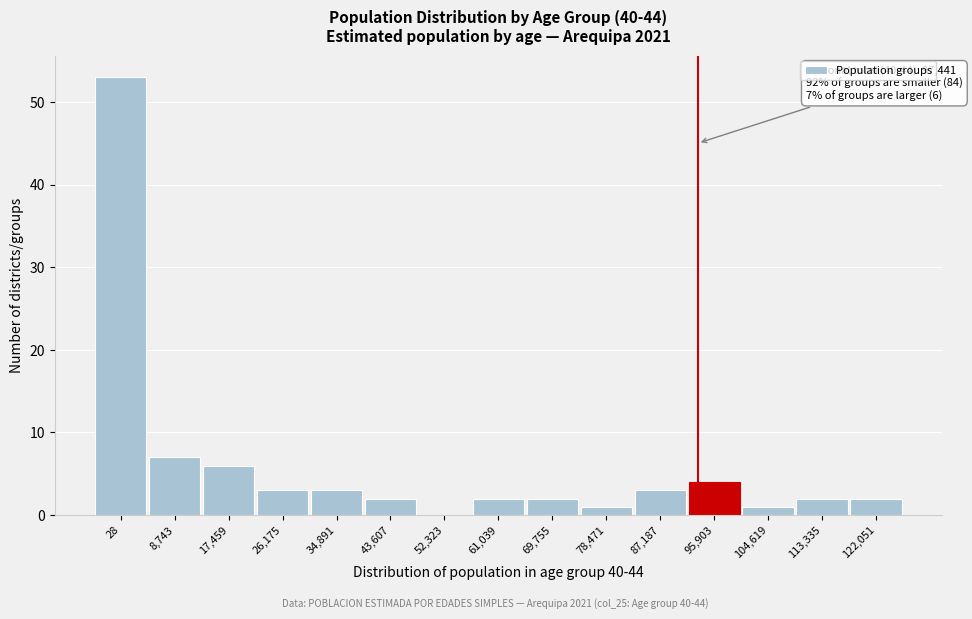

Reading left to right, extract all data points from this chart.

28=53	8,743=7	17,459=6	26,175=3	34,891=3	43,607=2	52,323=0	61,039=2	69,755=2	78,471=1	87,187=3	95,903=4	104,619=1	113,335=2	122,051=2